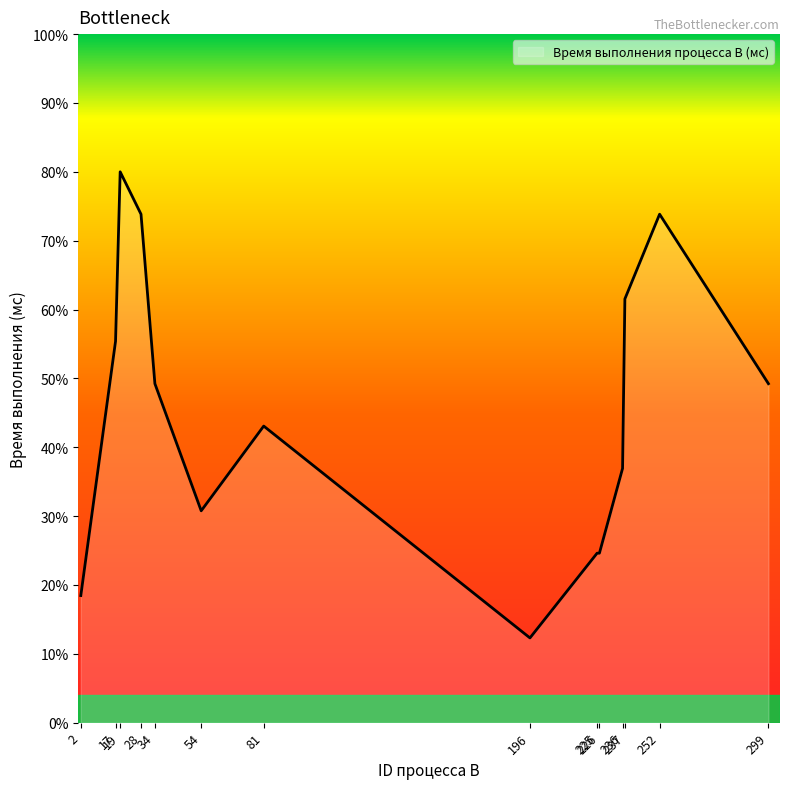

Rank the categories by value from lowest to highest.

196, 2, 225, 226, 54, 236, 81, 34, 299, 17, 237, 28, 252, 19